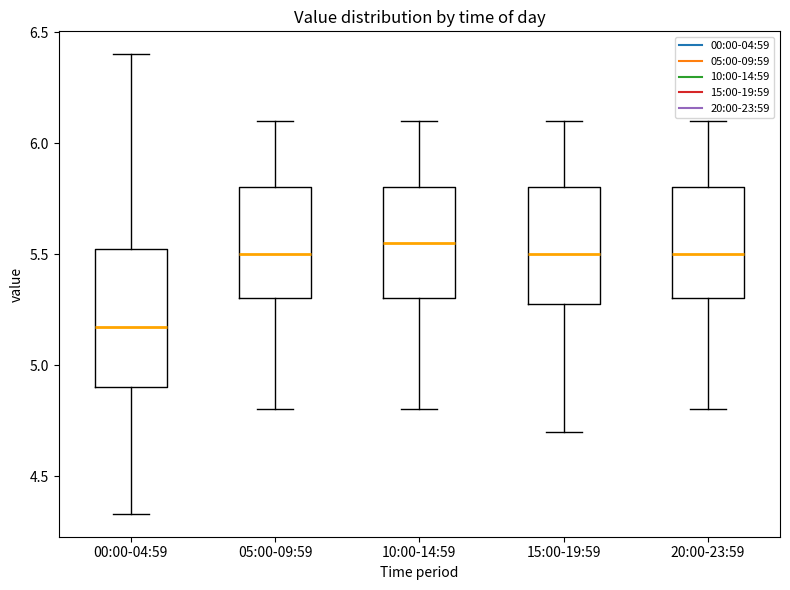

Which box's median line is the lowest?

00:00-04:59